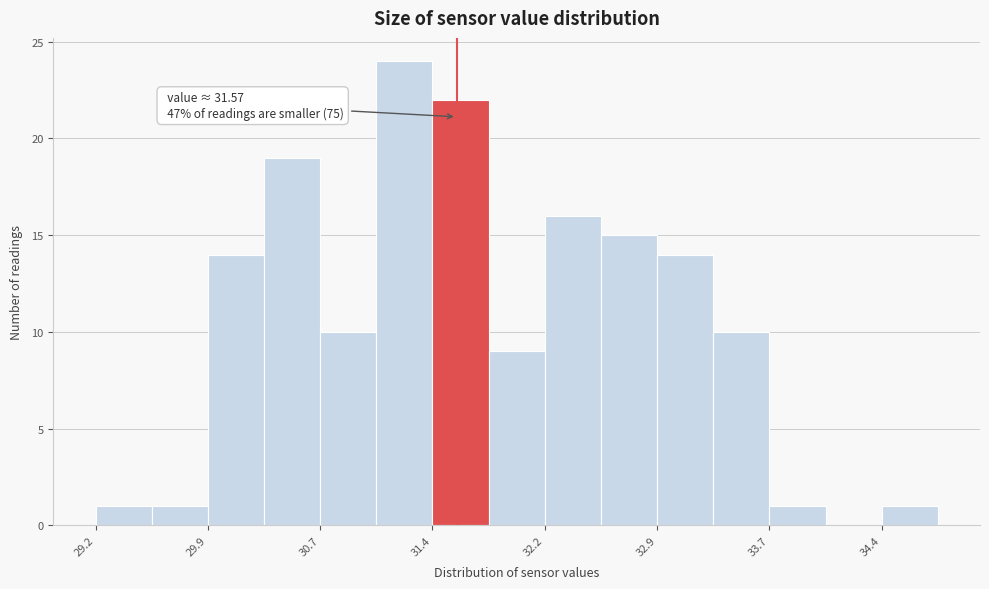

Around what value on the x-axis is the tallest bar? Give the approximate position of its centre, as read against the axis.

31.2